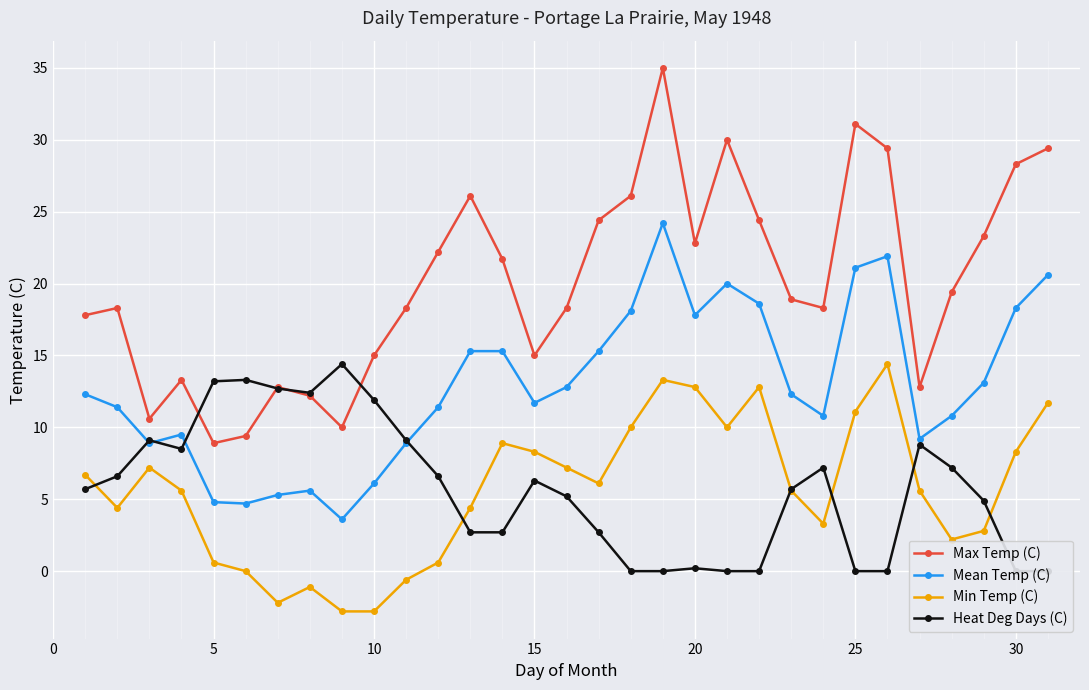

Is it true that Min Temp (C) equals 16.1 at 20?

False